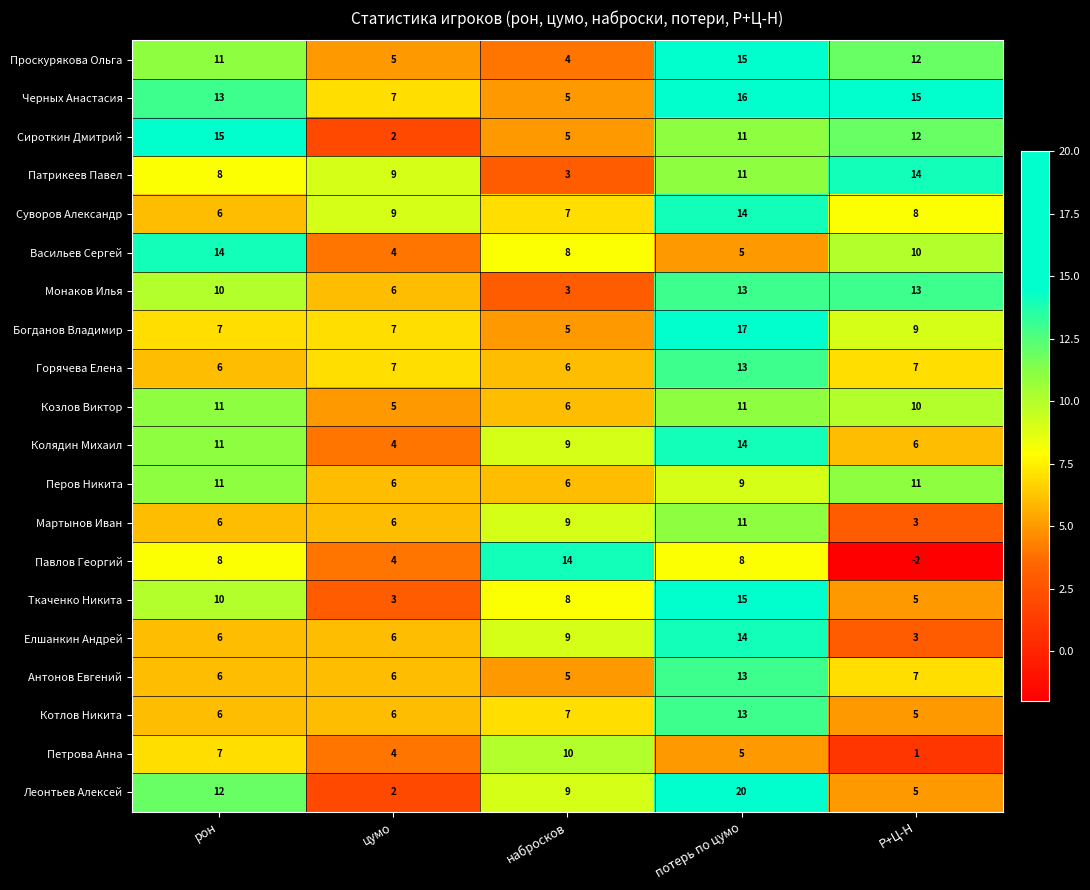

How many Колядин Михаил values are between 6 and 11?

3